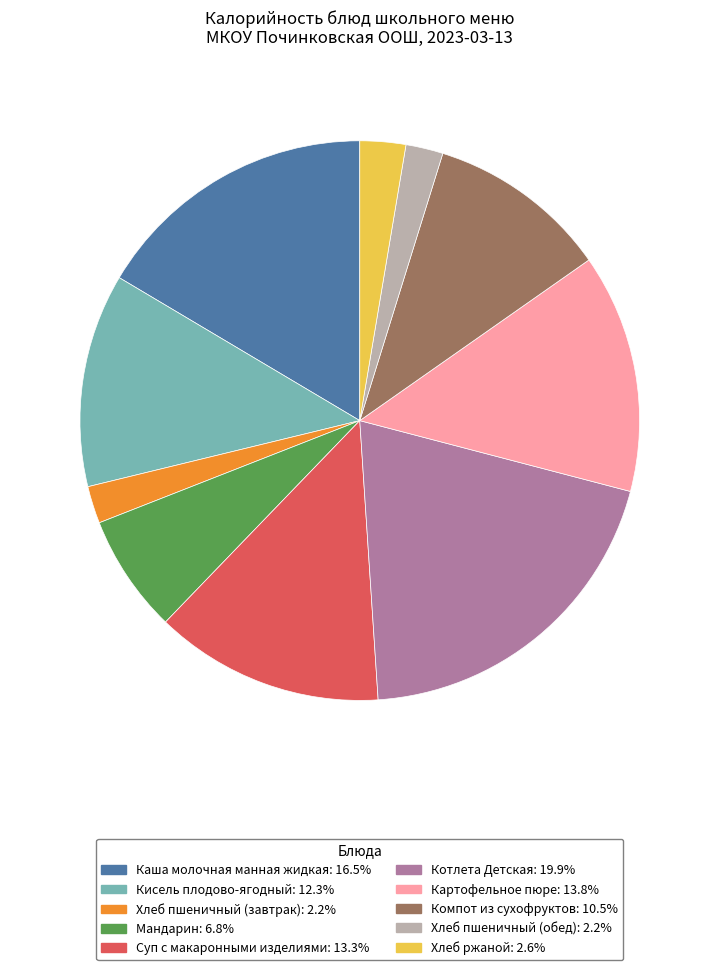

Which category has the biggest portion of the pie?

Котлета Детская